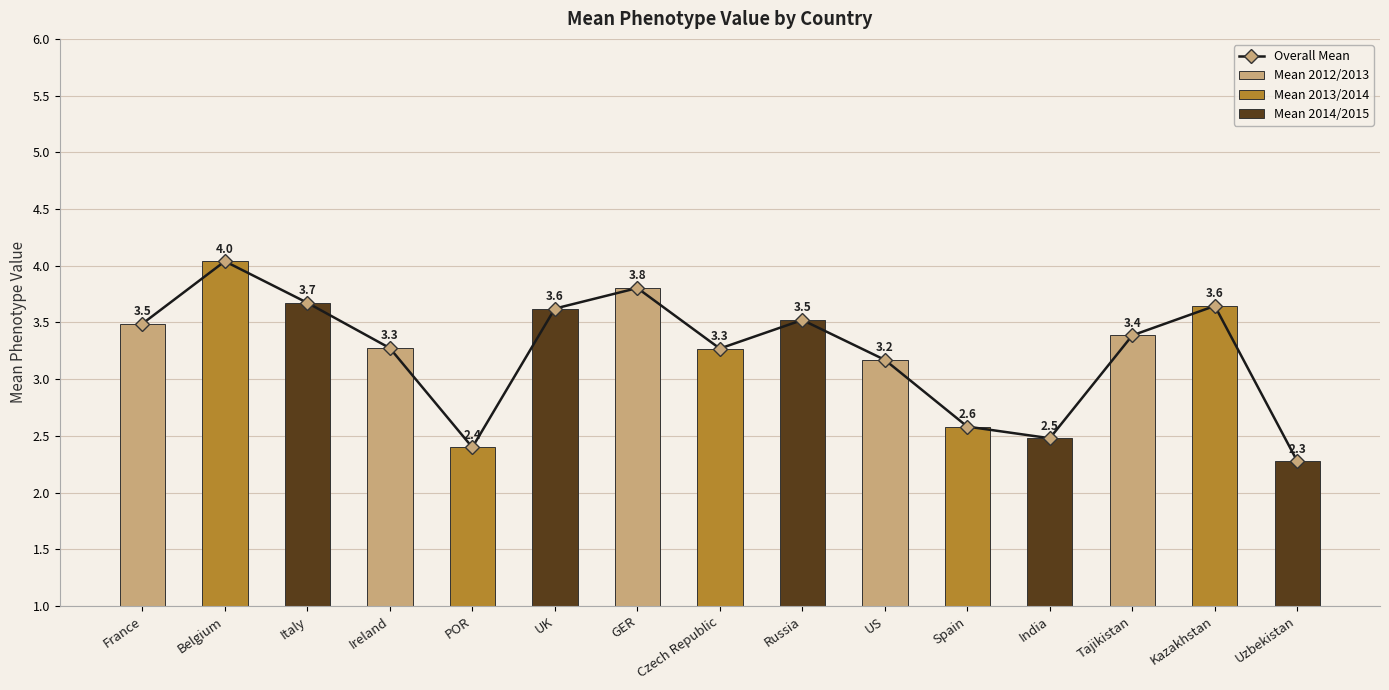

Approximately how many times larger is the value at UK compared to Czech Republic?

1.1